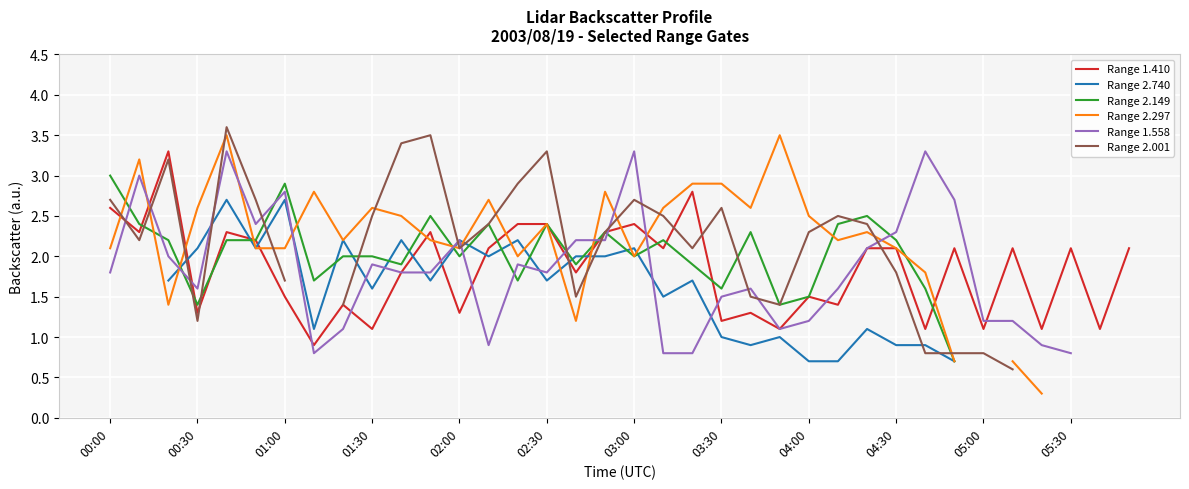

What are all the series names shown in the legend?

Range 1.410, Range 2.740, Range 2.149, Range 2.297, Range 1.558, Range 2.001